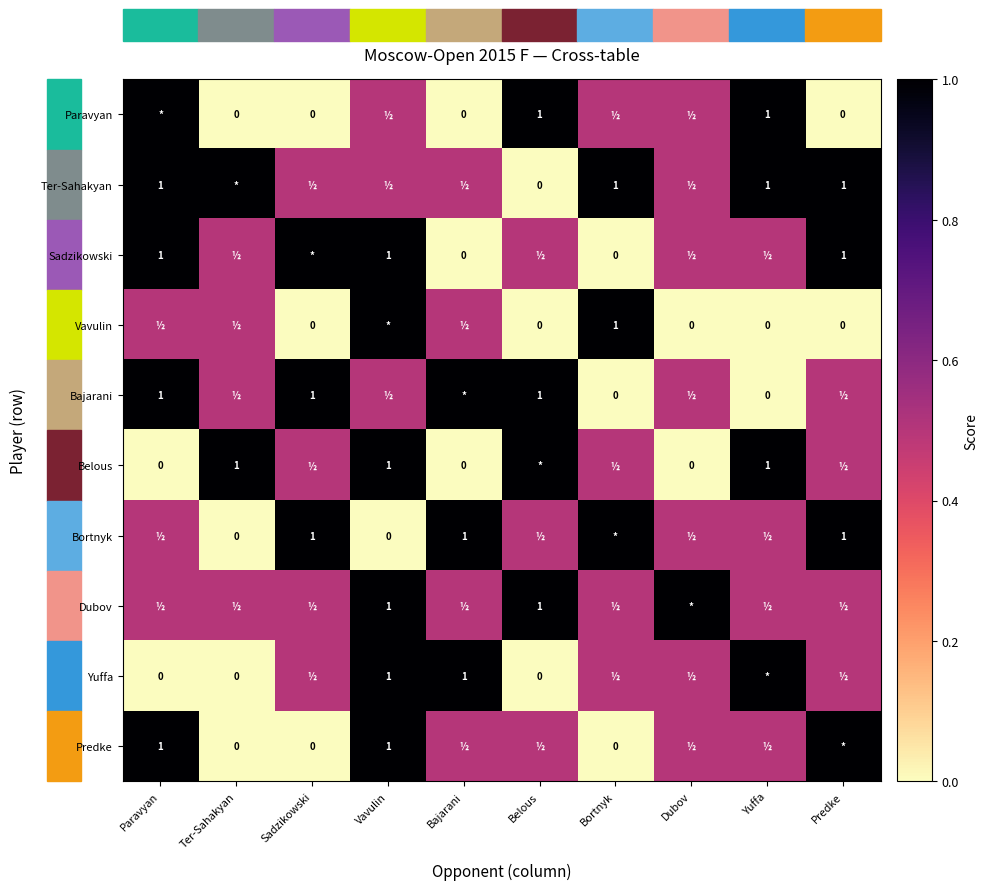

Is the value of Paravyan at Ter-Sahakyan greater than the value of Predke at Vavulin?

No